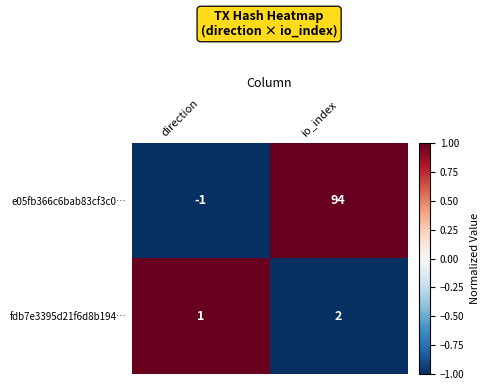

At how many categories does at least one series exceed 0?

2